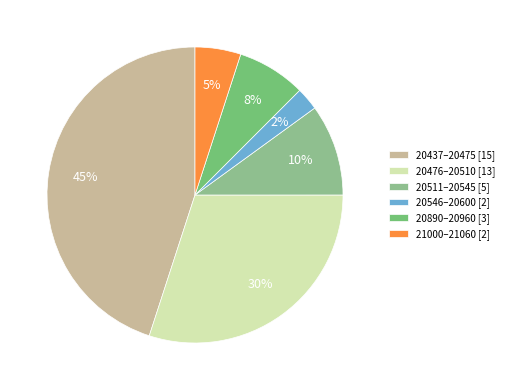

Which category has the biggest portion of the pie?

20437–20475 [15]